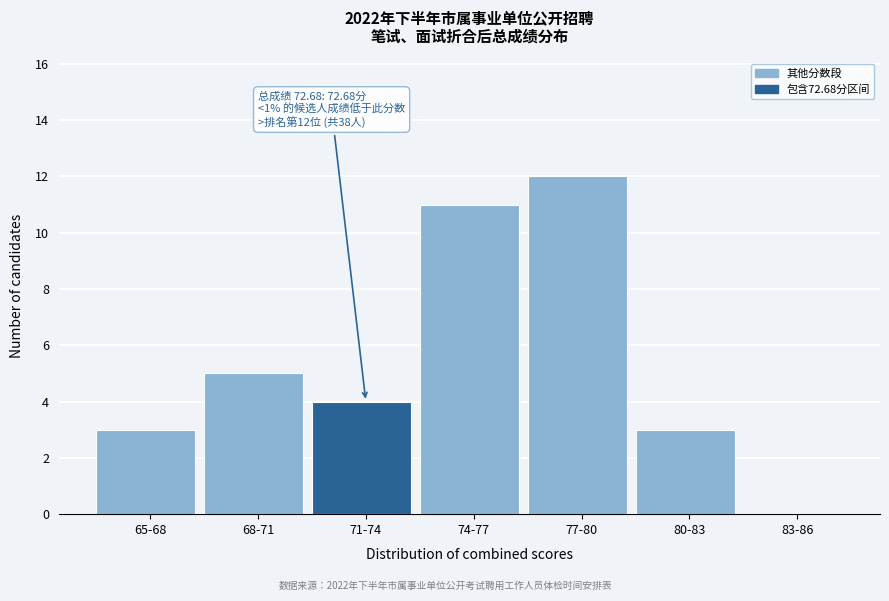

Reading left to right, extract all data points from this chart.

65-68=3	68-71=5	71-74=4	74-77=11	77-80=12	80-83=3	83-86=0